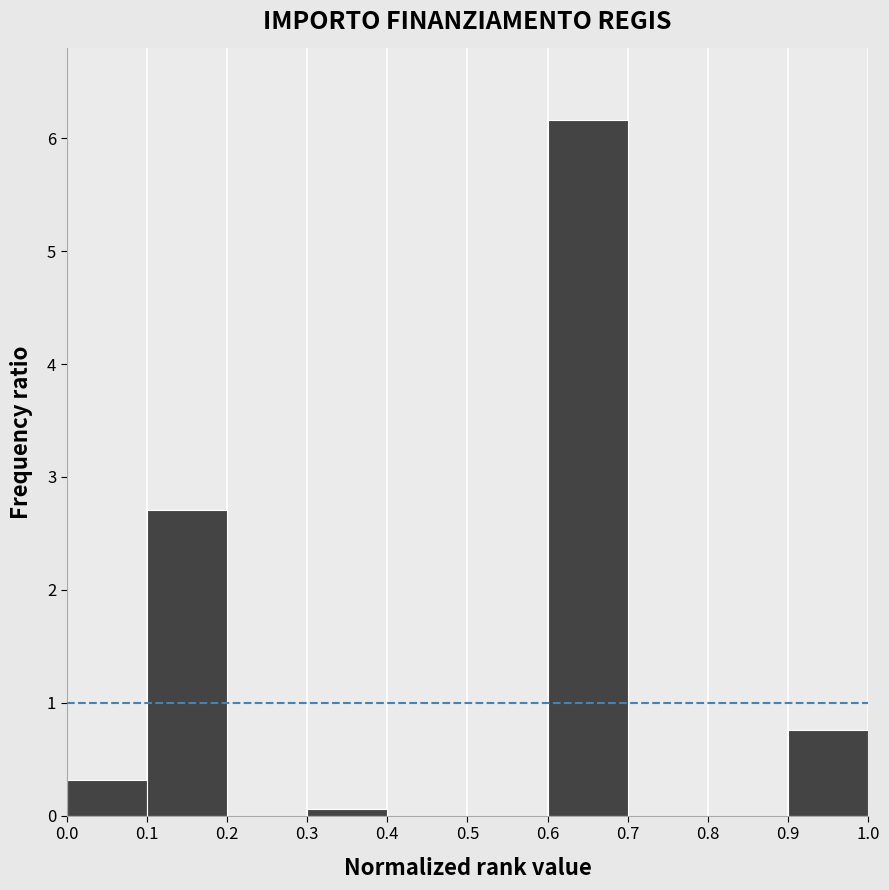

Reading left to right, list every bar in this chart as the range it spans on the x-axis followed by its height. The values are not printed on the chart, so give them approximately, as read against the axis.

0.0 to 0.1: 0.3
0.1 to 0.2: 2.7
0.2 to 0.3: 0
0.3 to 0.4: under 0.1
0.4 to 0.5: 0
0.5 to 0.6: 0
0.6 to 0.7: 6.2
0.7 to 0.8: 0
0.8 to 0.9: 0
0.9 to 1.0: 0.8